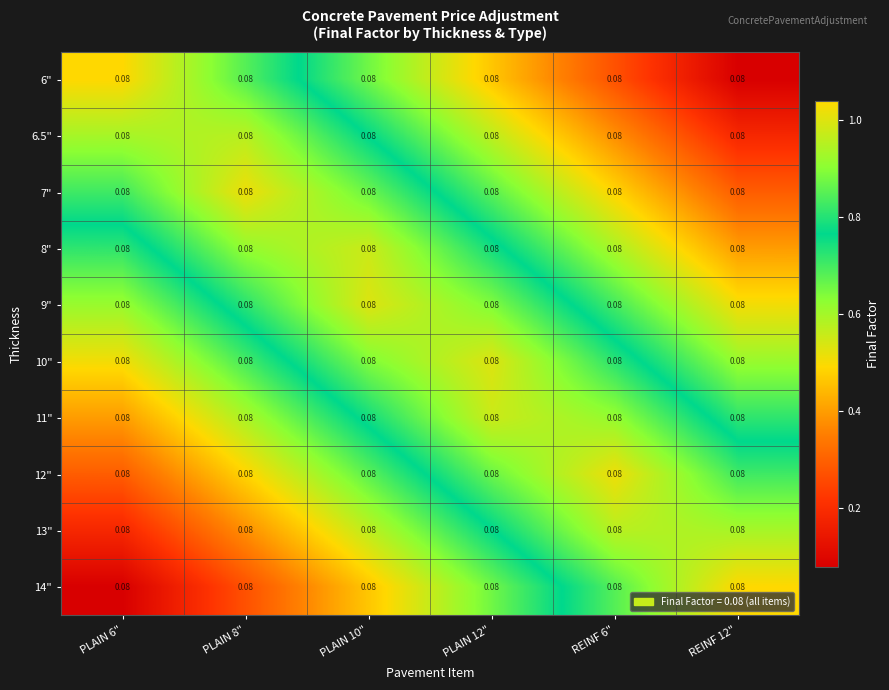

The value of 12" at REINF 12" is 0.3. True or false?

False